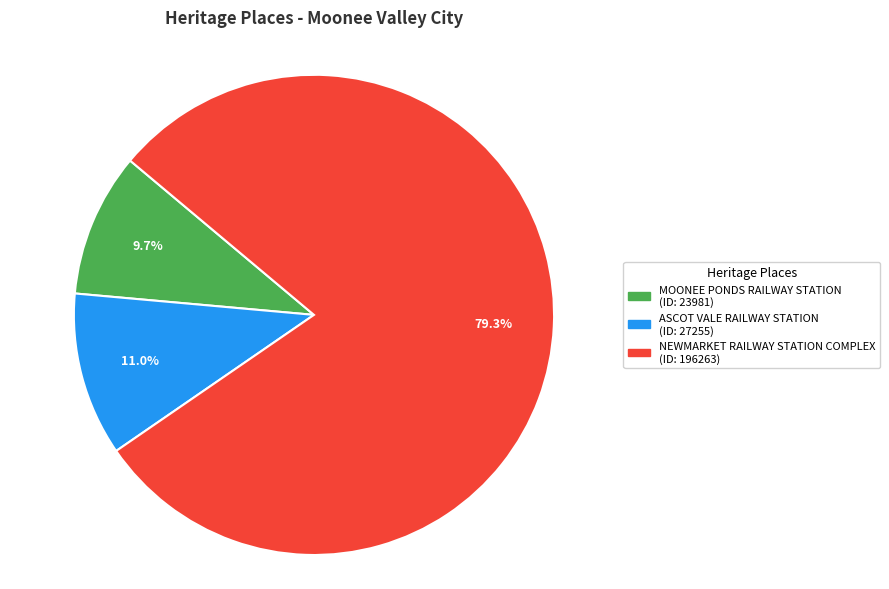

Which slice is the smallest?

MOONEE PONDS RAILWAY STATION